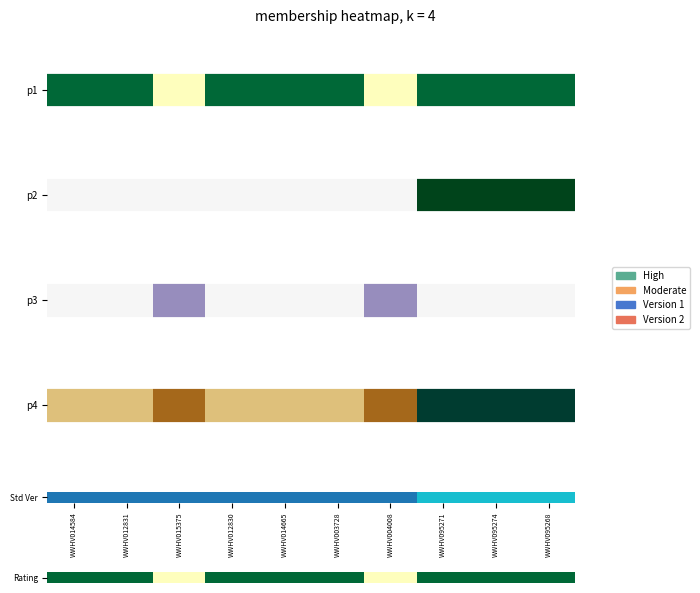

How many values are between 1 and 2?

8